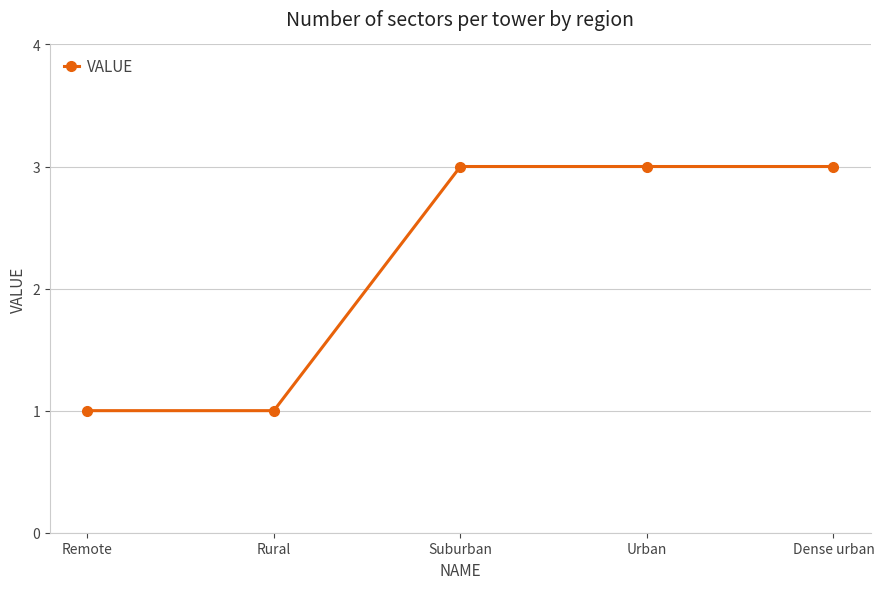

Approximately how many times larger is the value at Remote compared to Dense urban?

0.3